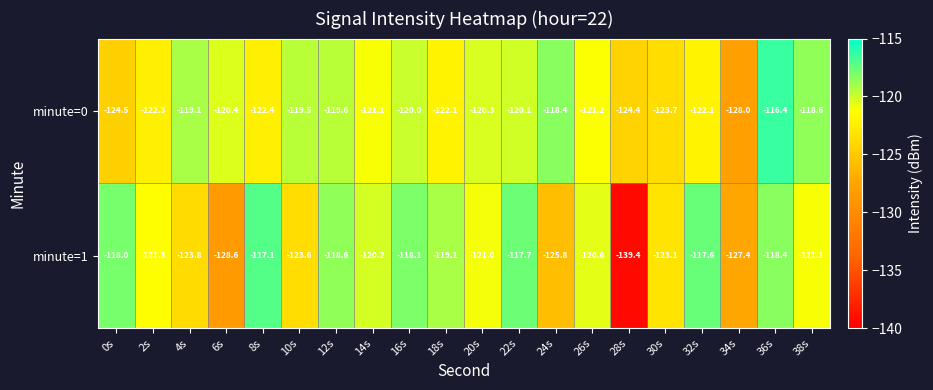

Which label corresponds to the largest value in the chart?

36s